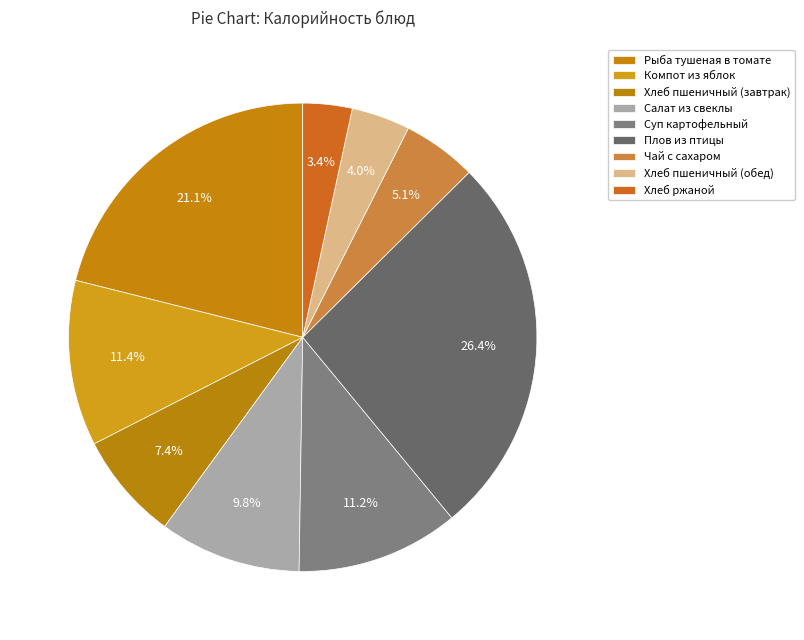

The Суп картофельный slice represents 18% of the pie. True or false?

False